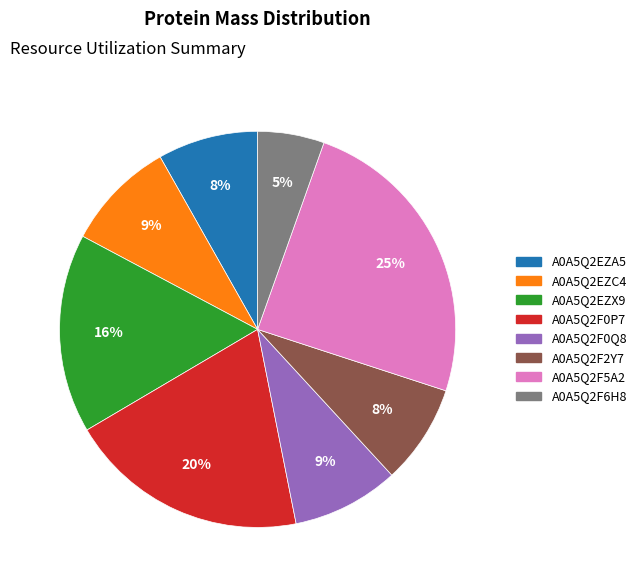

To the nearest percent, what percentage of the pie is A0A5Q2F5A2?

25%